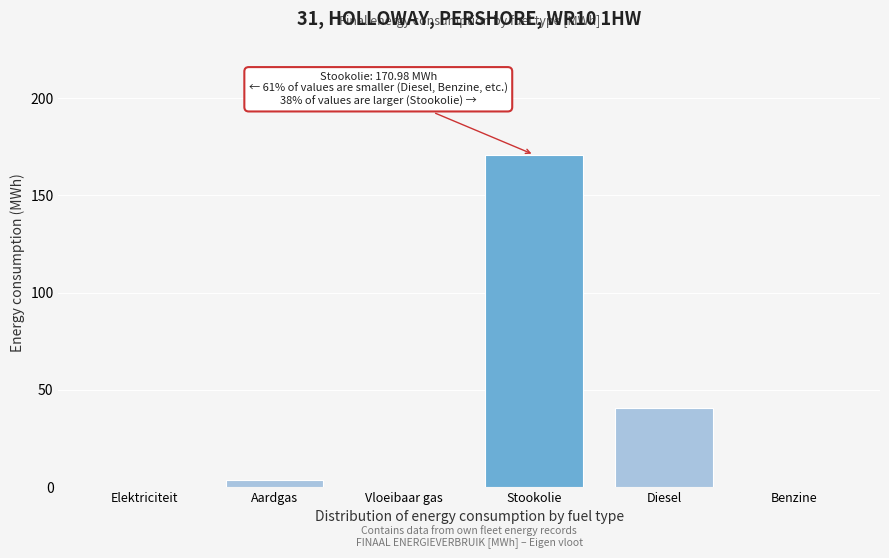

Reading right to left, list all the values displayed in this chart.

Benzine=0.0	Diesel=40.6	Stookolie=171.0	Vloeibaar gas=0.0	Aardgas=3.5	Elektriciteit=0.0